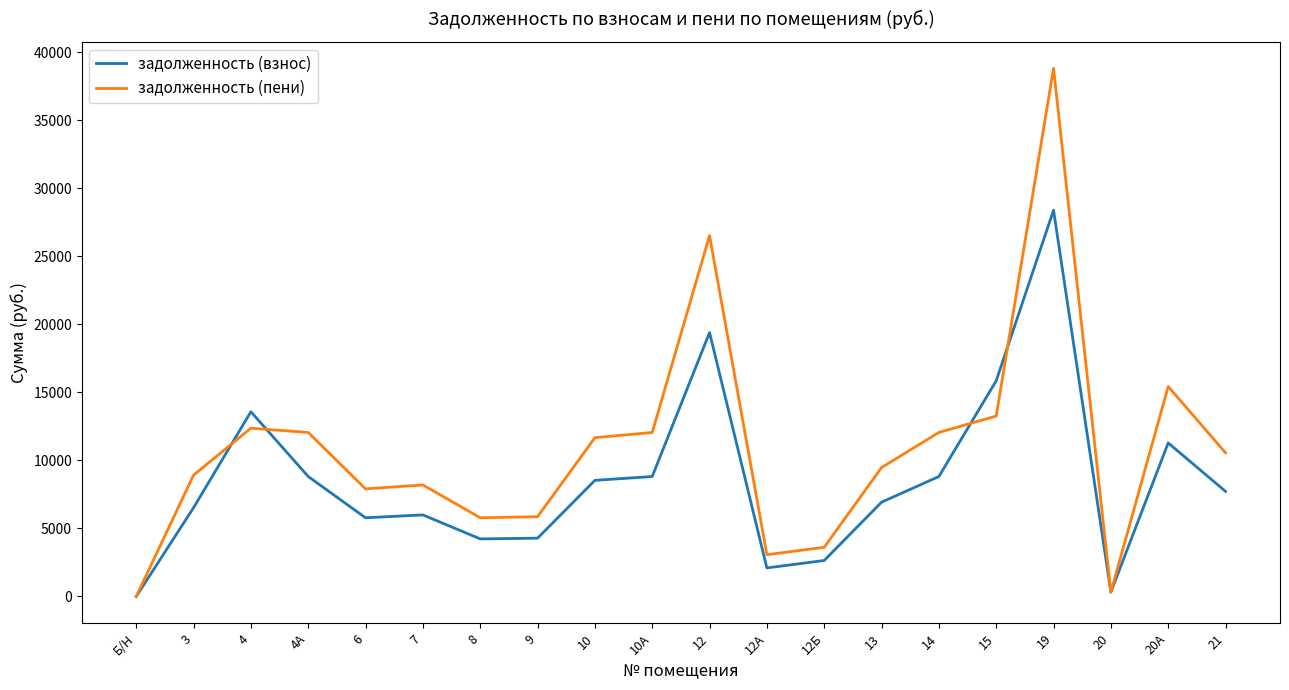

What is the difference between the highest and lowest values at 21?

2838.2